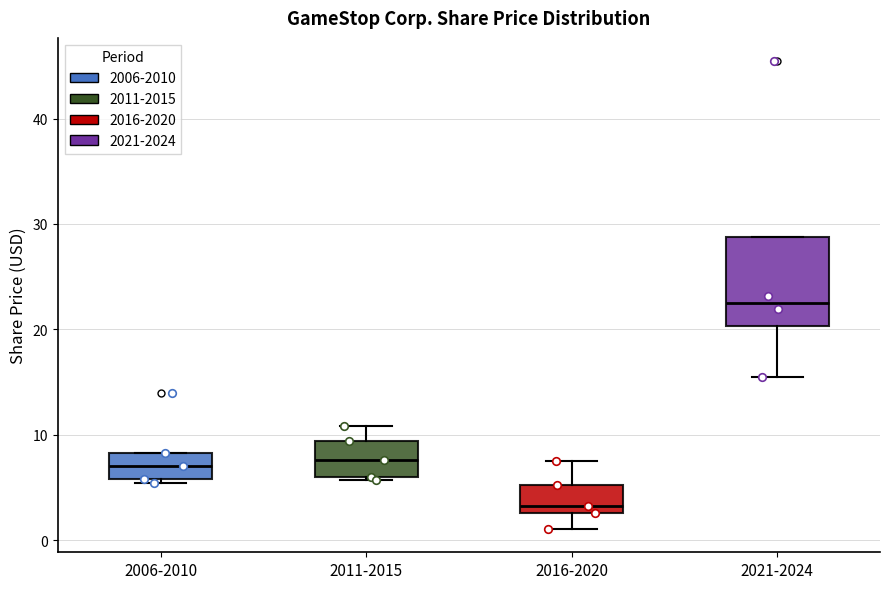

Reading left to right, transcribe this box plot: for each box, give where its median line is, the range the box spans, and where its two whiskers end, as read against the y-axis. The values are not printed on the chart, so give them approximately, as read against the axis.

2006-2010: median 7, box 6 to 8, whiskers 5 to 8
2011-2015: median 8, box 6 to 9, whiskers 6 to 11
2016-2020: median 3 (just above the box's lower edge), box 3 to 5, whiskers 1 to 8
2021-2024: median 23, box 20 to 29, whiskers 16 to 29